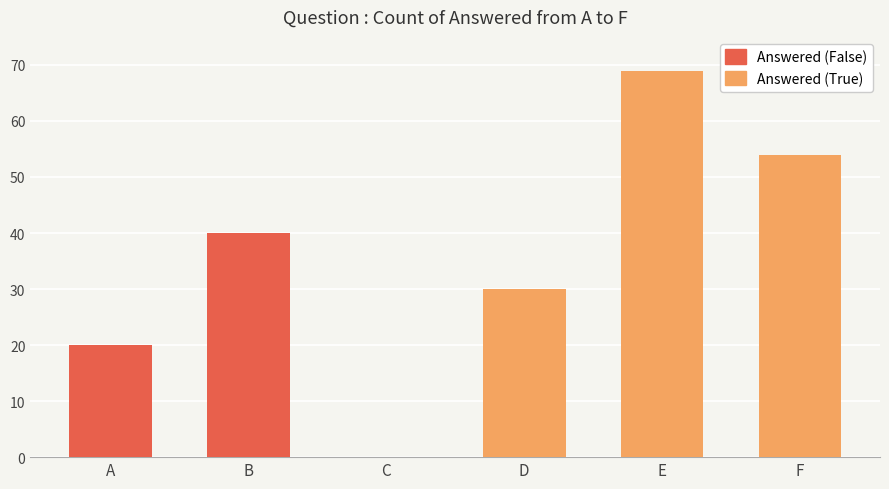

How many data points are less than 40?

3